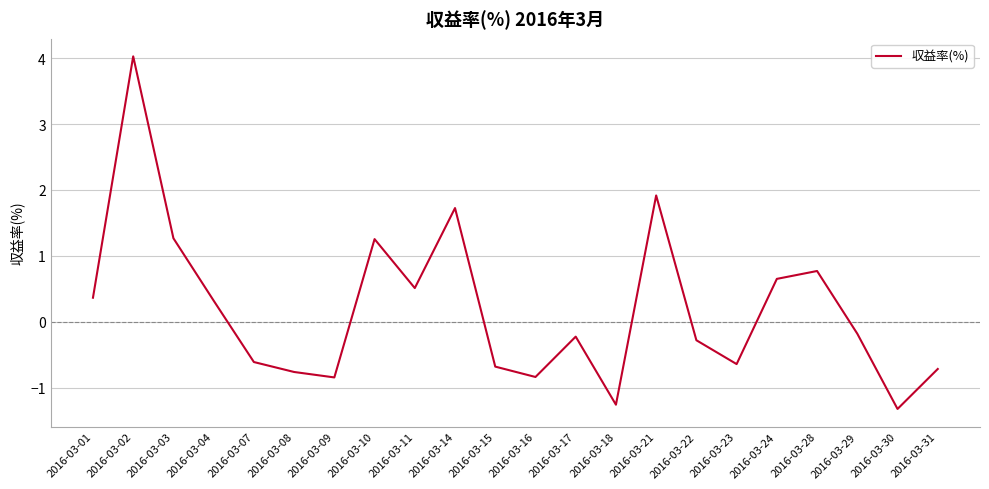

Reading left to right, what are all the values shown in this chart?

0.4	4.0	1.3	0.3	-0.6	-0.8	-0.8	1.3	0.5	1.7	-0.7	-0.8	-0.2	-1.3	1.9	-0.3	-0.6	0.7	0.8	-0.2	-1.3	-0.7